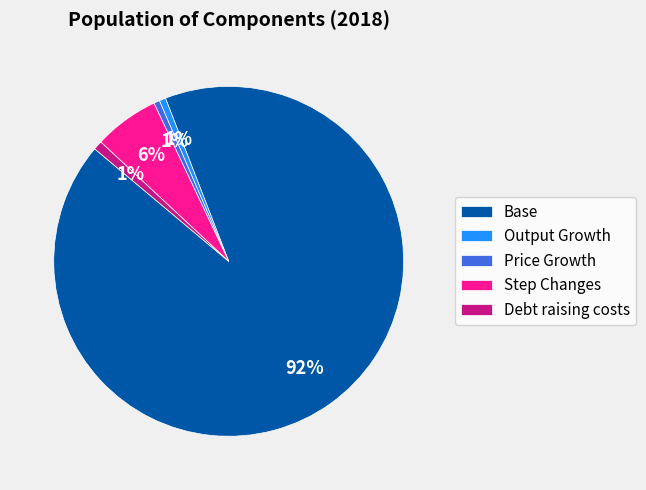

The Debt raising costs slice represents 1% of the pie. True or false?

True